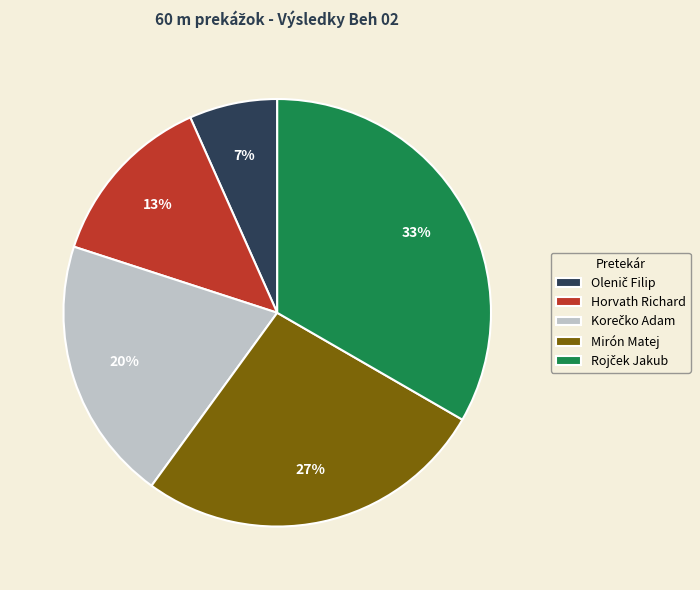

Between Horvath Richard and Mirón Matej, which is larger?

Mirón Matej